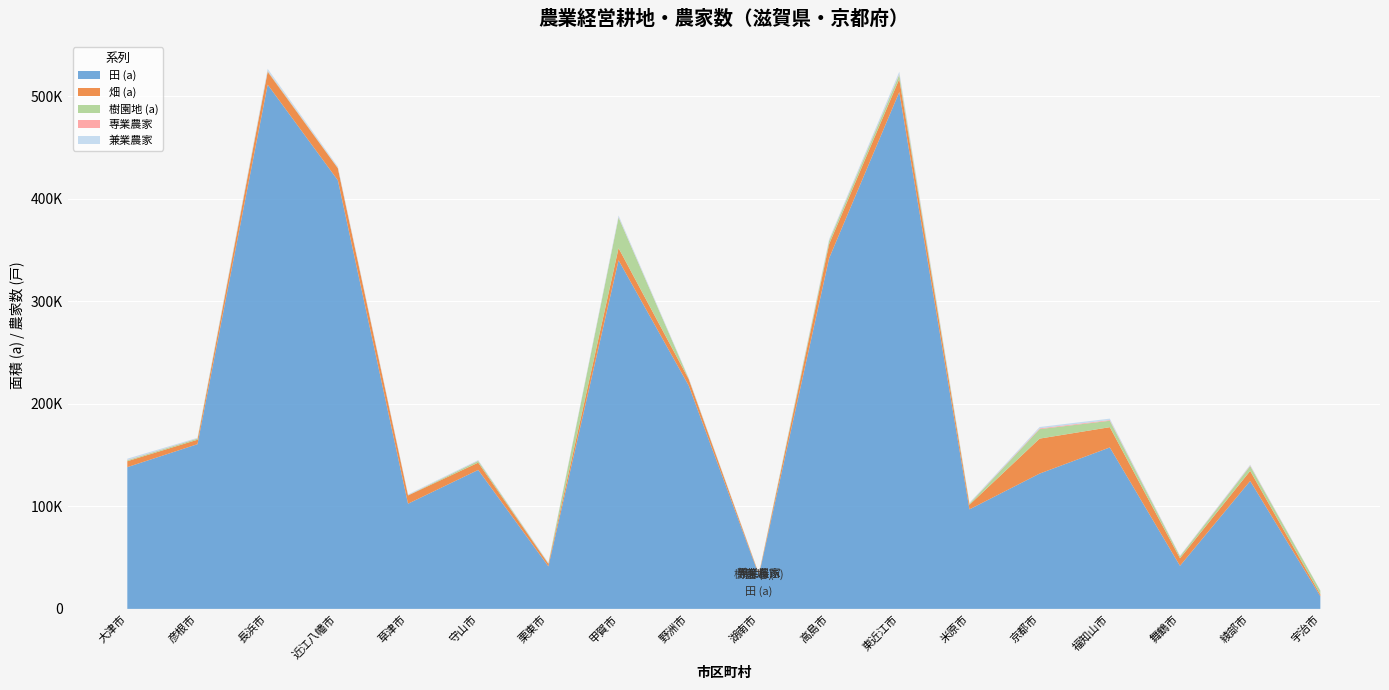

Reading left to right, extract all data points from this chart.

田 (a): 大津市=138259	彦根市=160660	長浜市=511357	近江八幡市=418077	草津市=102603	守山市=135552	栗東市=41470	甲賀市=340074	野洲市=217766	湖南市=32902	高島市=342008	東近江市=504140	米原市=97070	京都市=131995	福知山市=157476	舞鶴市=42023	綾部市=124789	宇治市=12355
畑 (a): 大津市=5782	彦根市=4334	長浜市=12528	近江八幡市=11704	草津市=8023	守山市=7103	栗東市=2433	甲賀市=11841	野洲市=6236	湖南市=915	高島市=13687	東近江市=12755	米原市=4504	京都市=34102	福知山市=19772	舞鶴市=7348	綾部市=9823	宇治市=1739
樹園地 (a): 大津市=877	彦根市=1087	長浜市=617	近江八幡市=338	草津市=235	守山市=1684	栗東市=466	甲賀市=29887	野洲市=466	湖南市=179	高島市=3176	東近江市=4124	米原市=1060	京都市=9256	福知山市=6263	舞鶴市=1848	綾部市=4699	宇治市=3688
専業農家: 大津市=307	彦根市=182	長浜市=470	近江八幡市=261	草津市=171	守山市=172	栗東市=115	甲賀市=349	野洲市=147	湖南市=52	高島市=403	東近江市=512	米原市=191	京都市=744	福知山市=682	舞鶴市=245	綾部市=535	宇治市=56
兼業農家: 大津市=1281	彦根市=593	長浜市=1800	近江八幡市=1094	草津市=649	守山市=638	栗東市=470	甲賀市=1574	野洲市=632	湖南市=258	高島市=1311	東近江市=2443	米原市=670	京都市=1321	福知山市=1380	舞鶴市=469	綾部市=743	宇治市=113